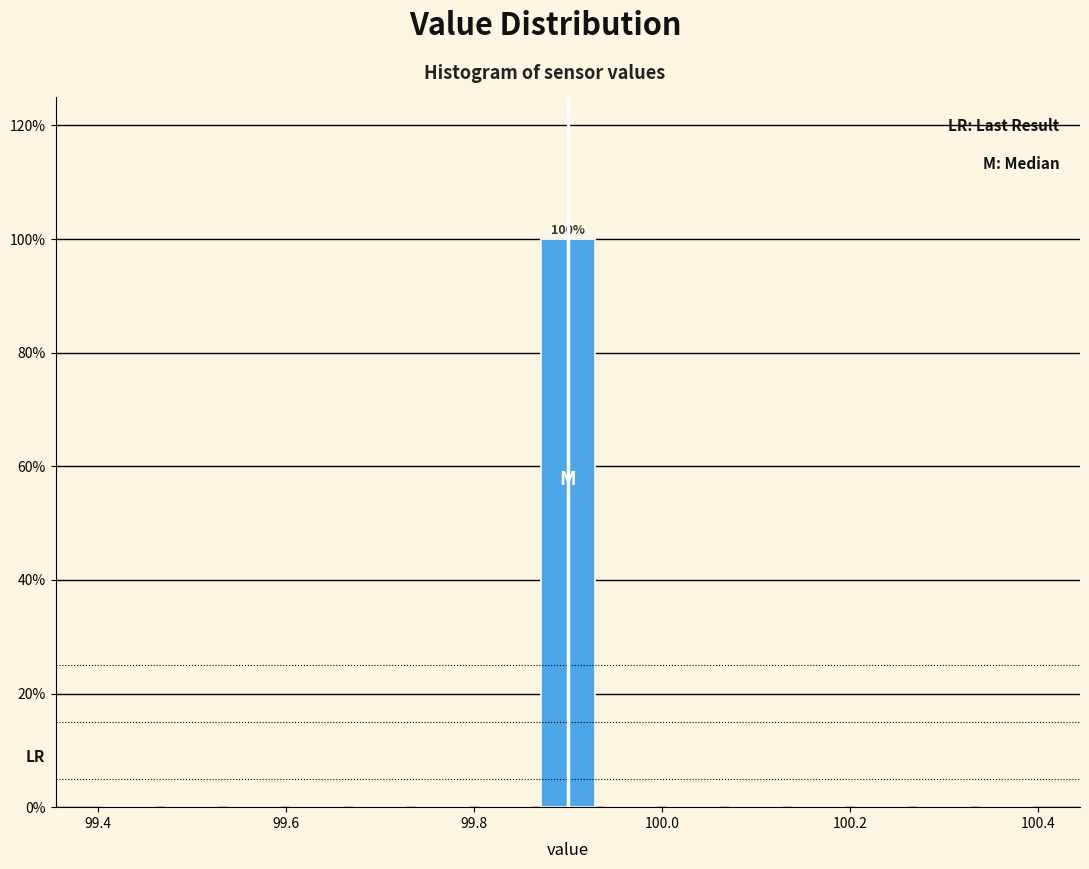

Around what value on the x-axis is the tallest bar? Give the approximate position of its centre, as read against the axis.

99.90